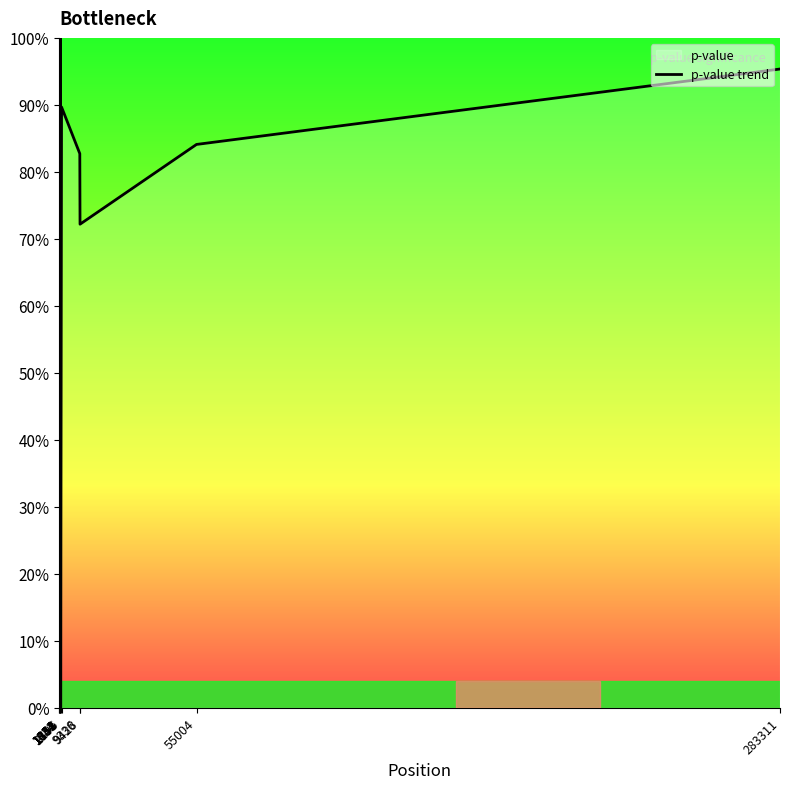

What is the sum of the values at 55004 and 1334?

168.3